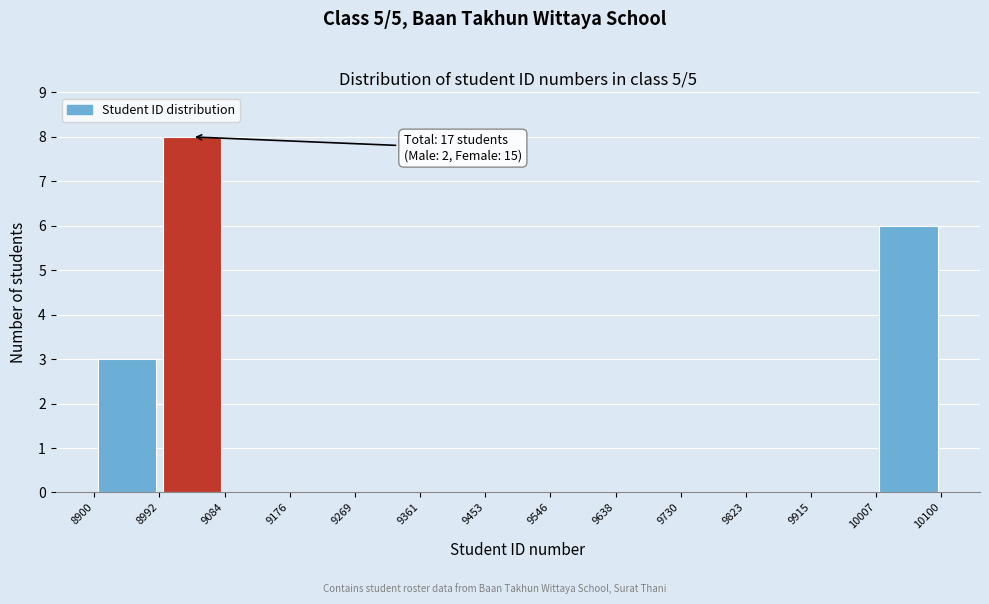

Over which range of the x-axis is the bar tallest?

8992 to 9084